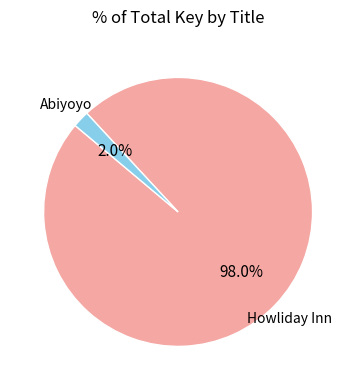

To the nearest percent, what percentage of the pie is Abiyoyo?

2%